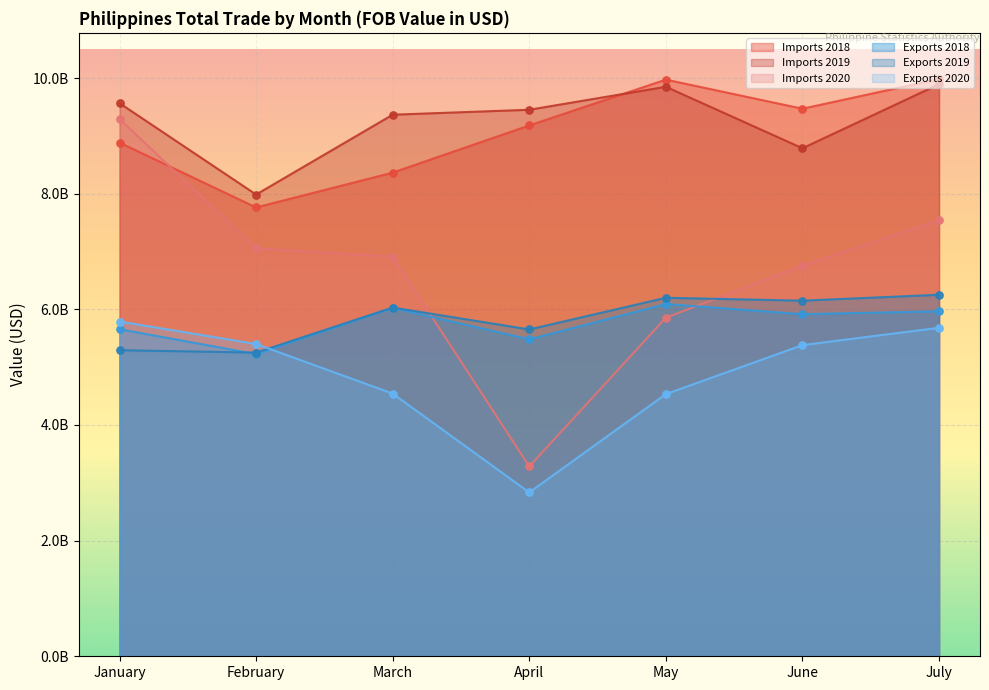

Which series contains the highest Y value?

Imports 2018